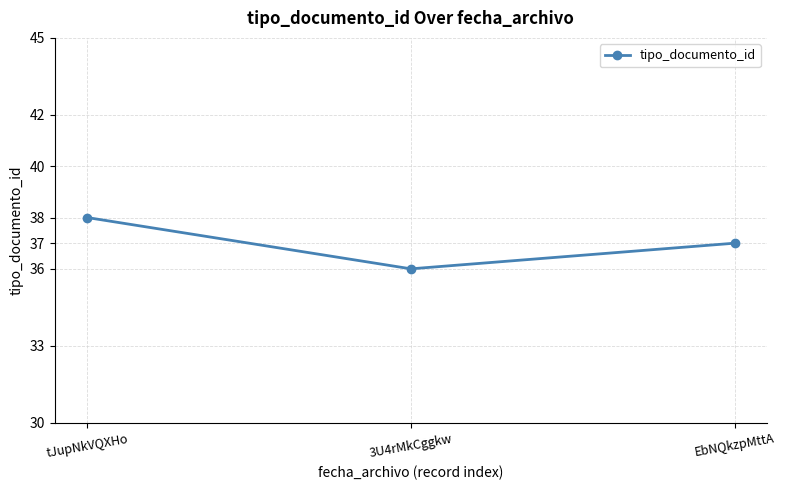

At which category does the chart reach its minimum across all series?

3U4rMkCggkw